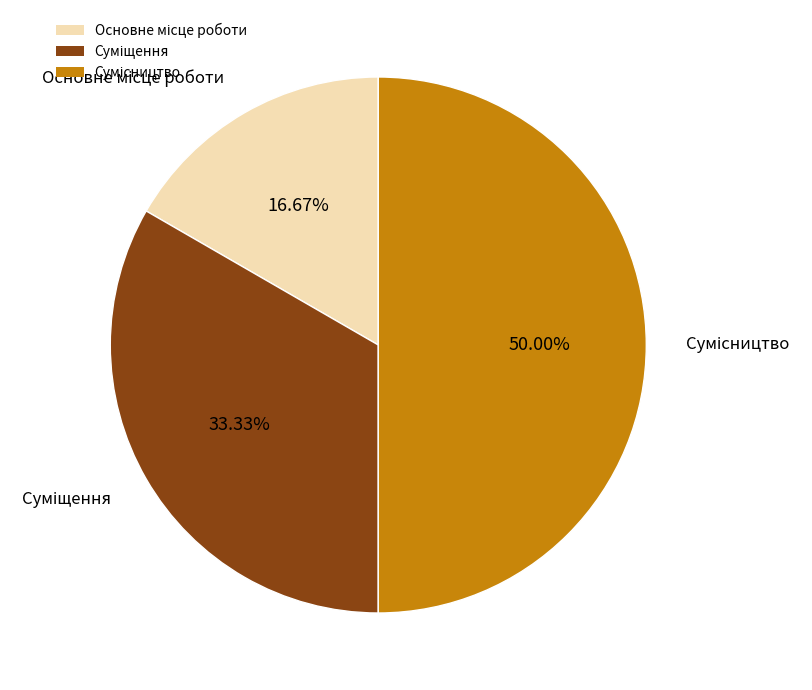

To the nearest percent, what is the difference between the Сумісництво and Основне місце роботи slice percentages?

33%